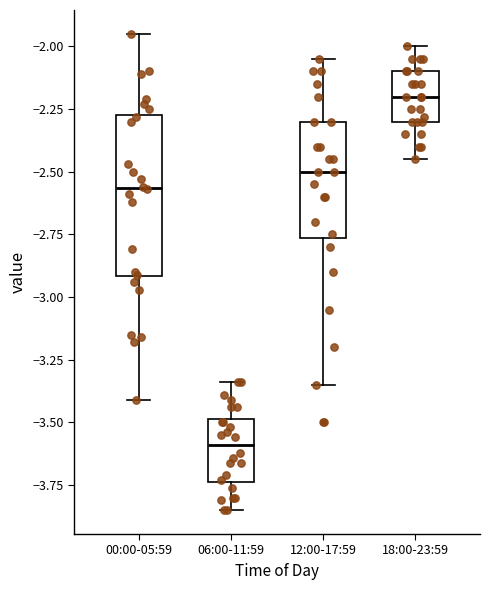

Comparing the boxes themselves (not the whiskers), which one is the tallest?

00:00-05:59